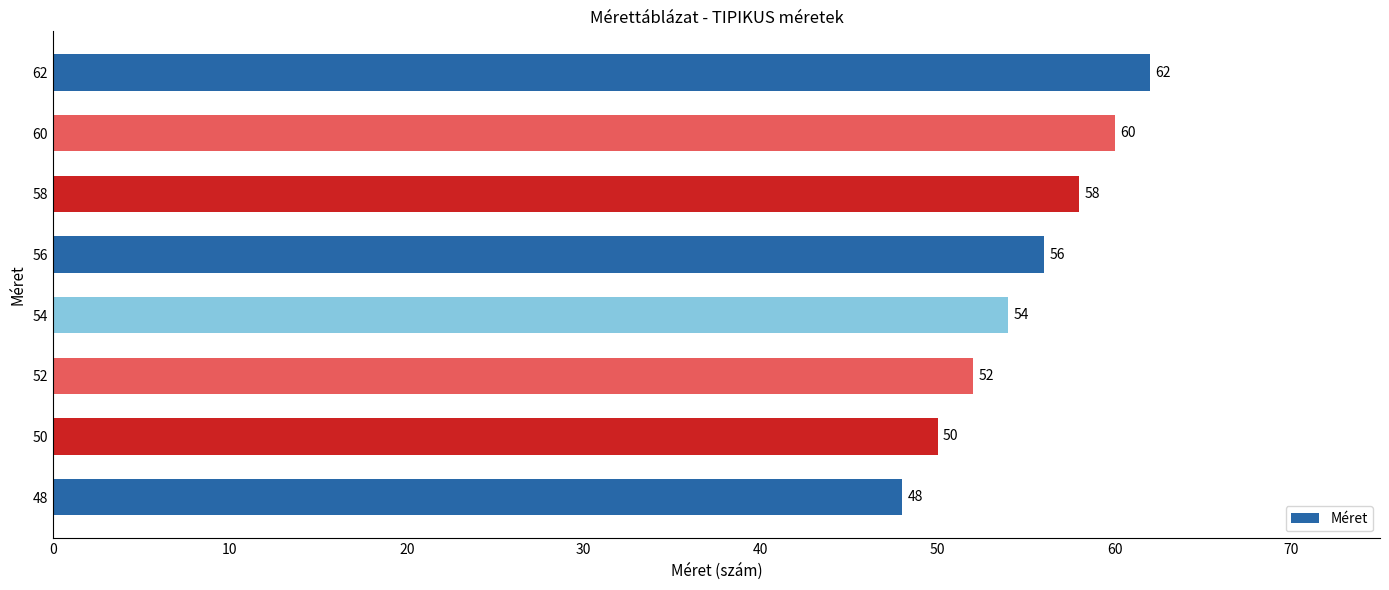

What is the greatest value displayed?

62